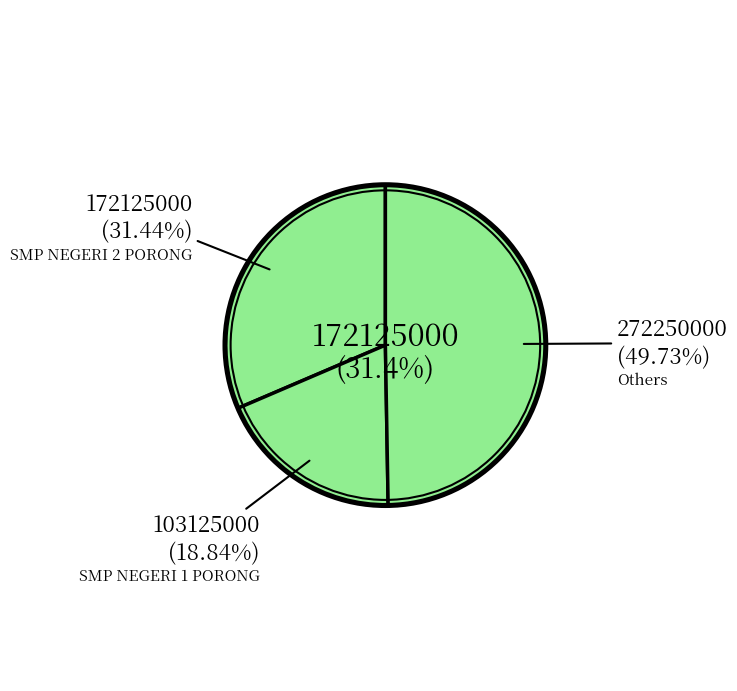

To the nearest percent, what is the difference between the largest and smallest slice percentages?

31%